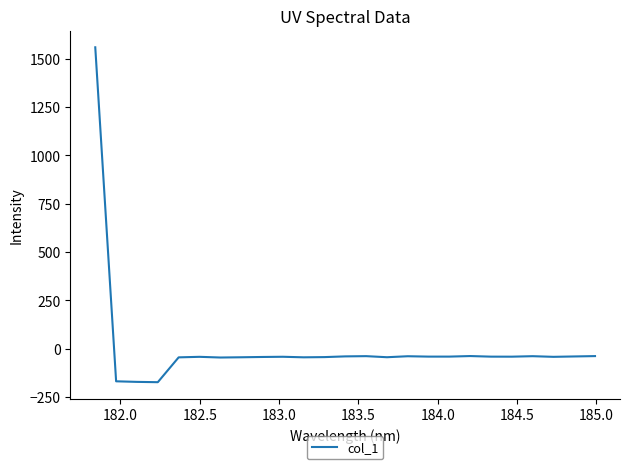

What is the maximum value shown in the chart?

1558.3